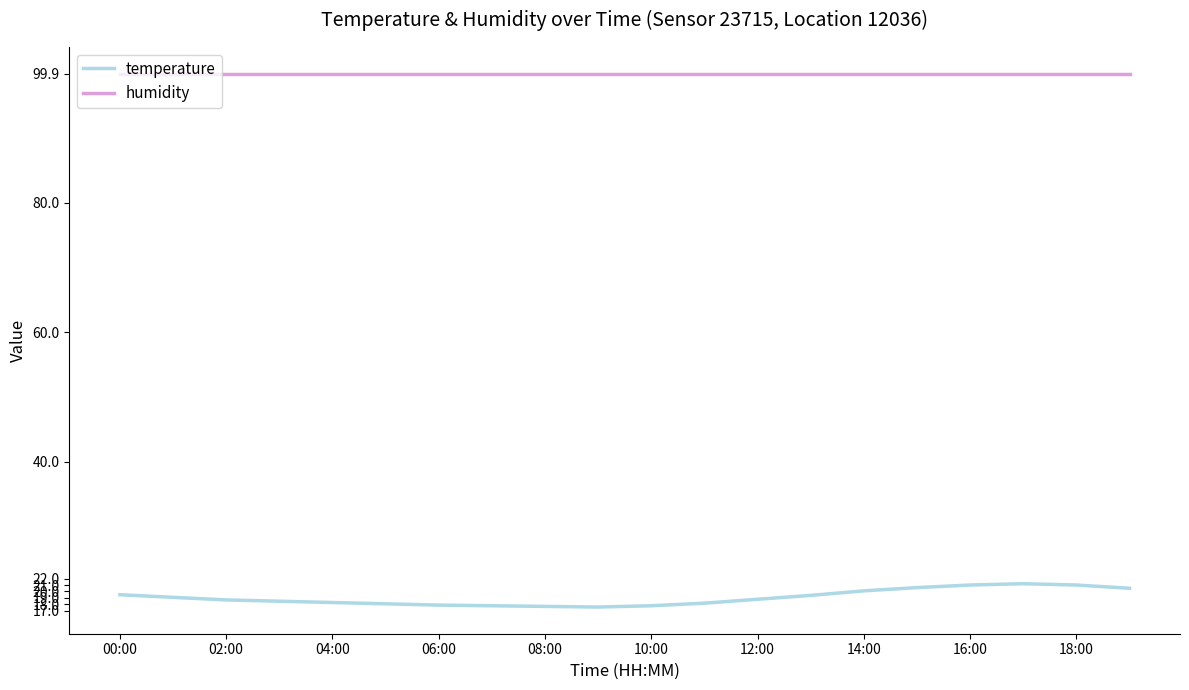

True or false: humidity and temperature cross at least once.

False